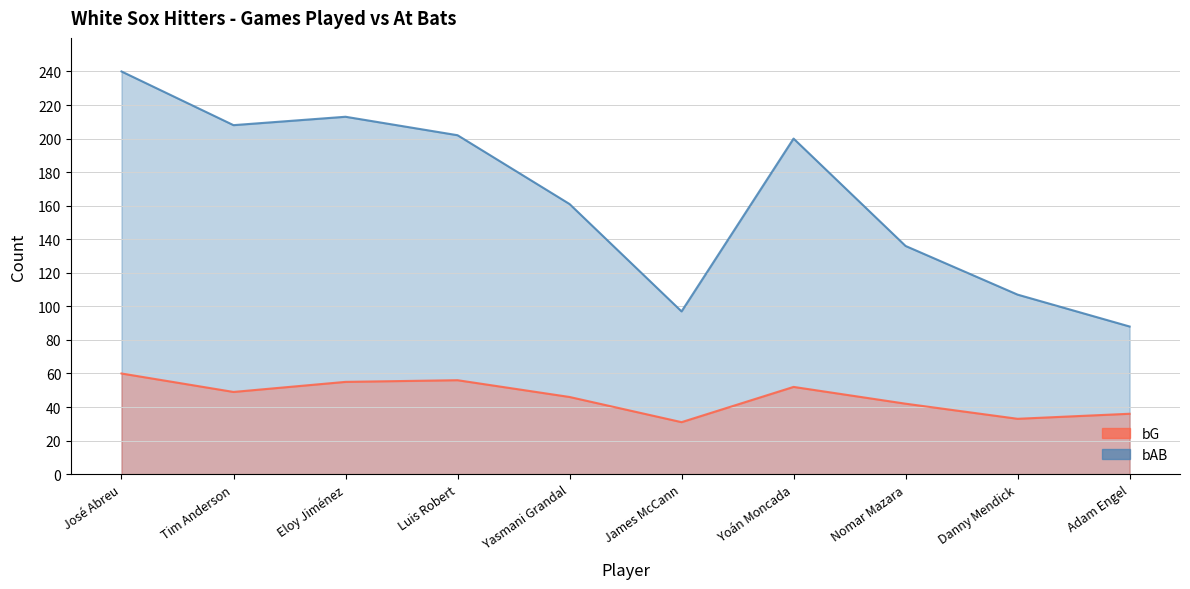

Reading right to left, list all the values displayed in this chart.

bG: 36	33	42	52	31	46	56	55	49	60
bAB: 88	107	136	200	97	161	202	213	208	240